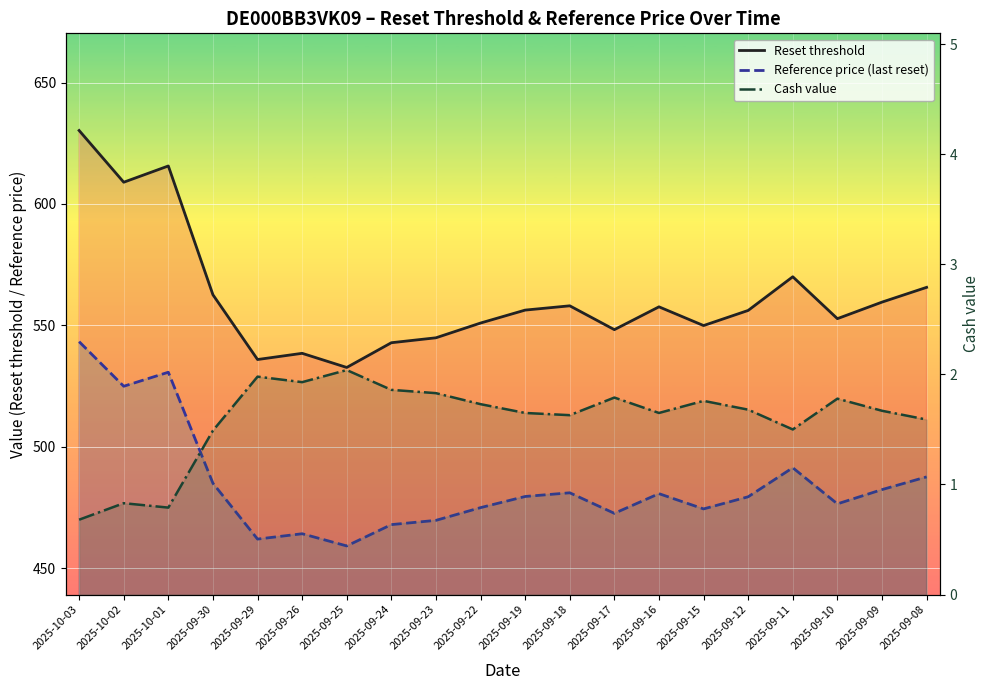

Which category has the lowest value in the Reset threshold series?

2025-09-25